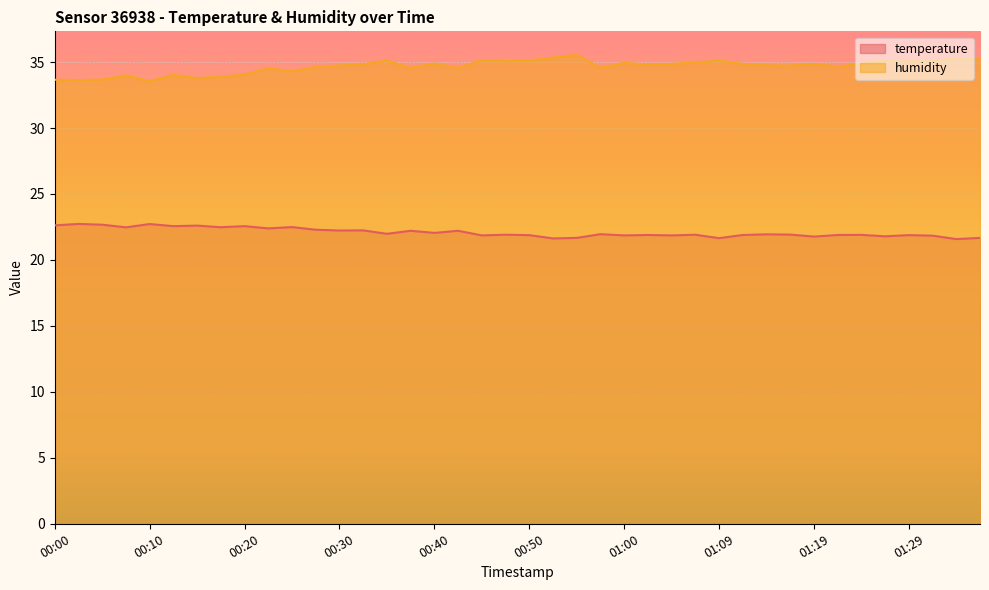

The value of humidity at 01:24 is 34.9. True or false?

True